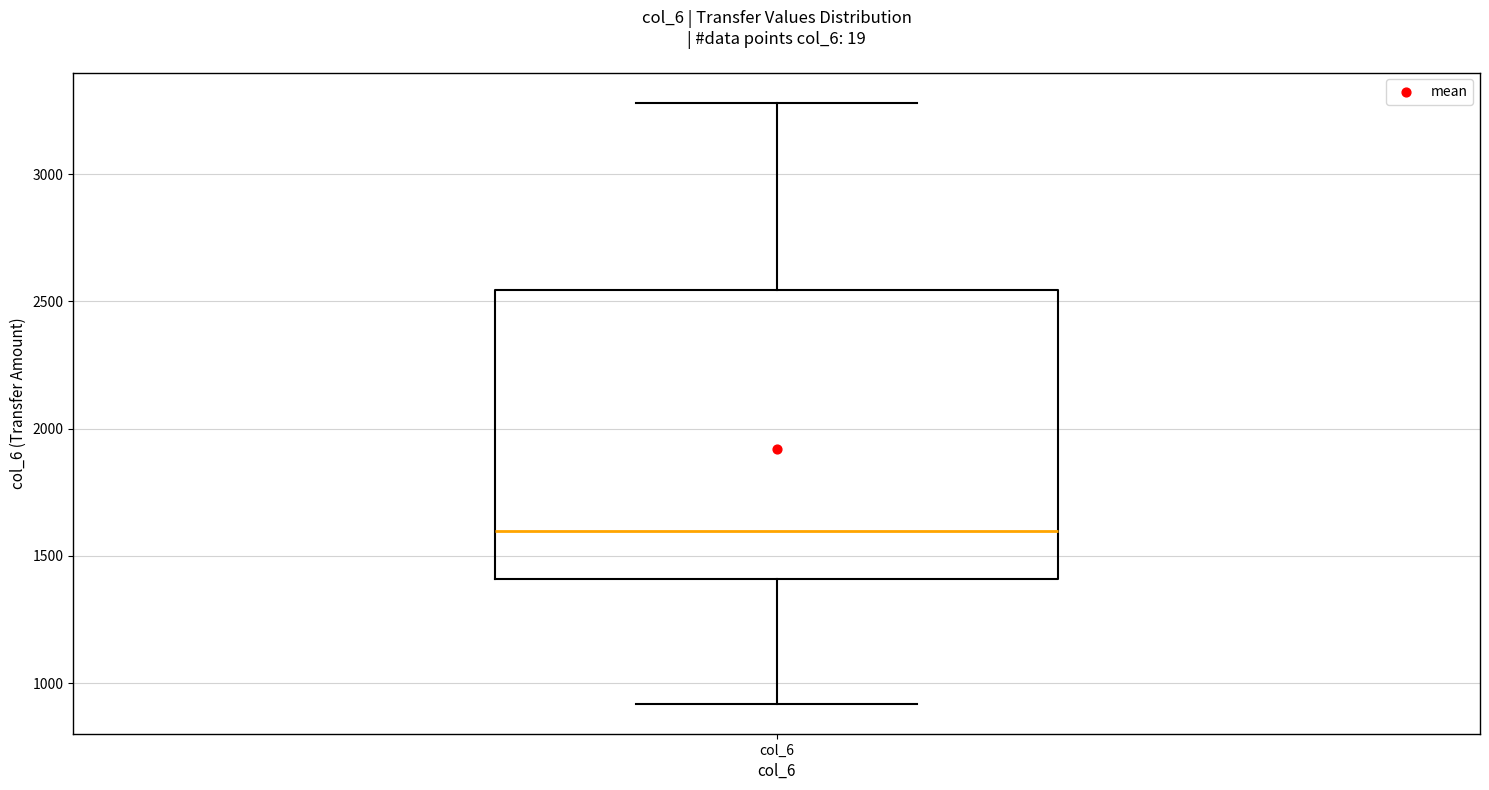

Where does the upper whisker of the box for col_6 end on the y-axis? The values are not printed on the chart, so give them approximately, as read against the axis.

3300